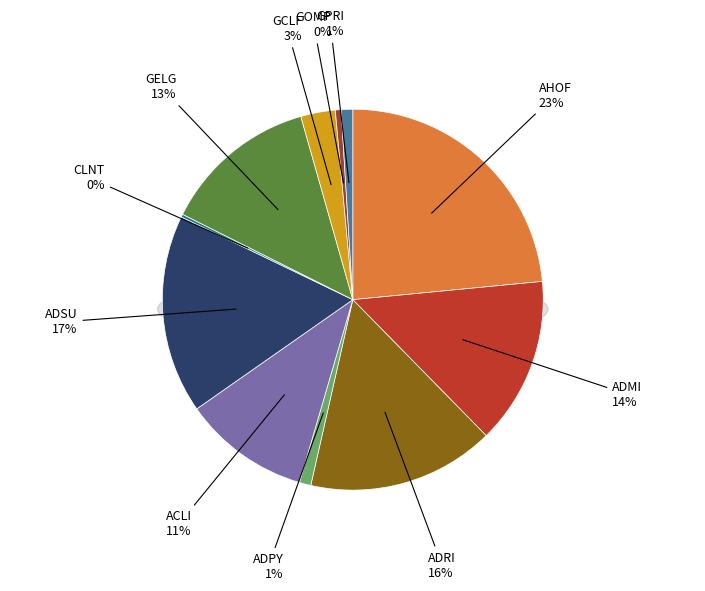

To the nearest percent, what portion does ADPY represent?

1%